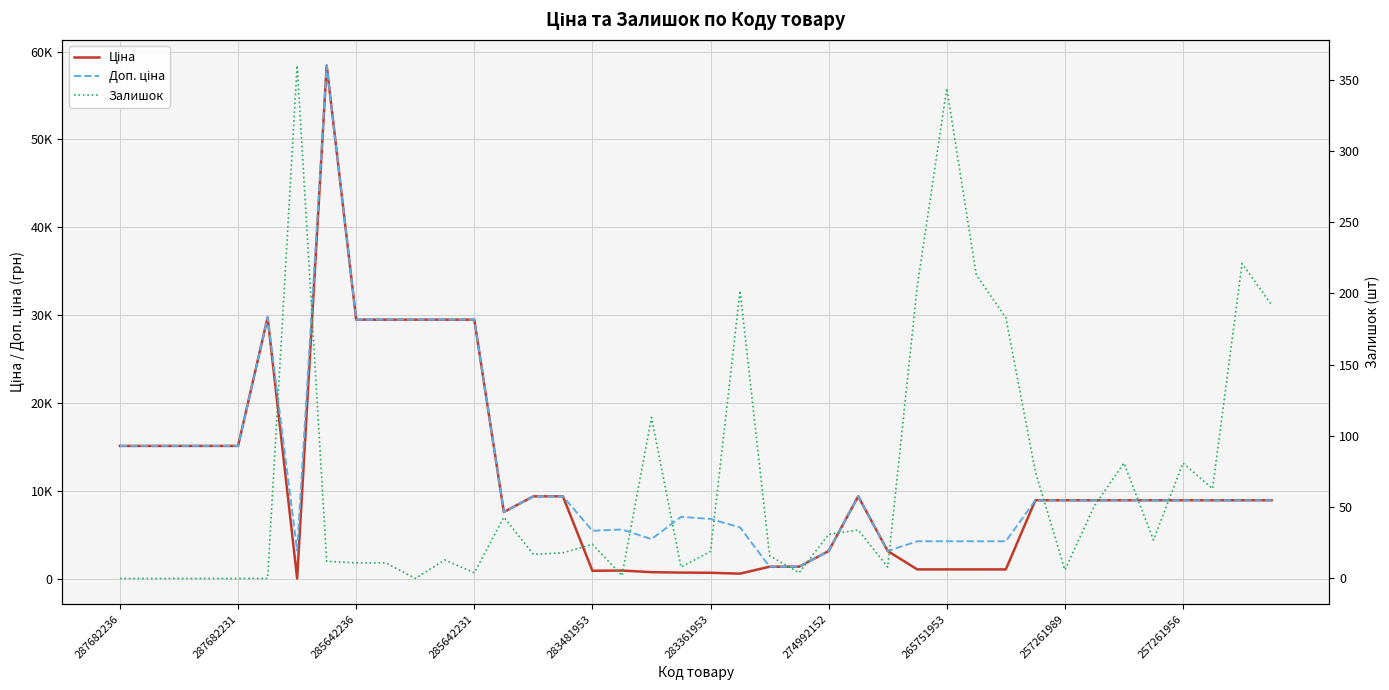

What is the sum of the Ціна values at 39 and 24?

12092.0